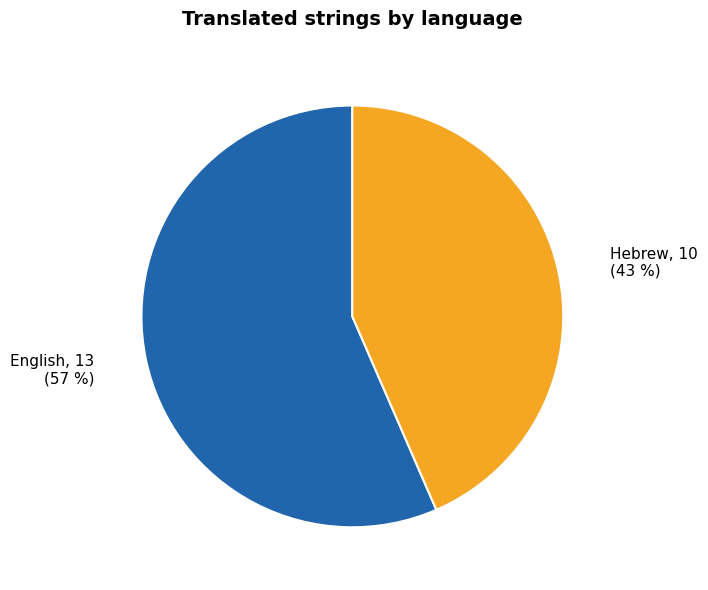

How many segments does this pie chart have?

2